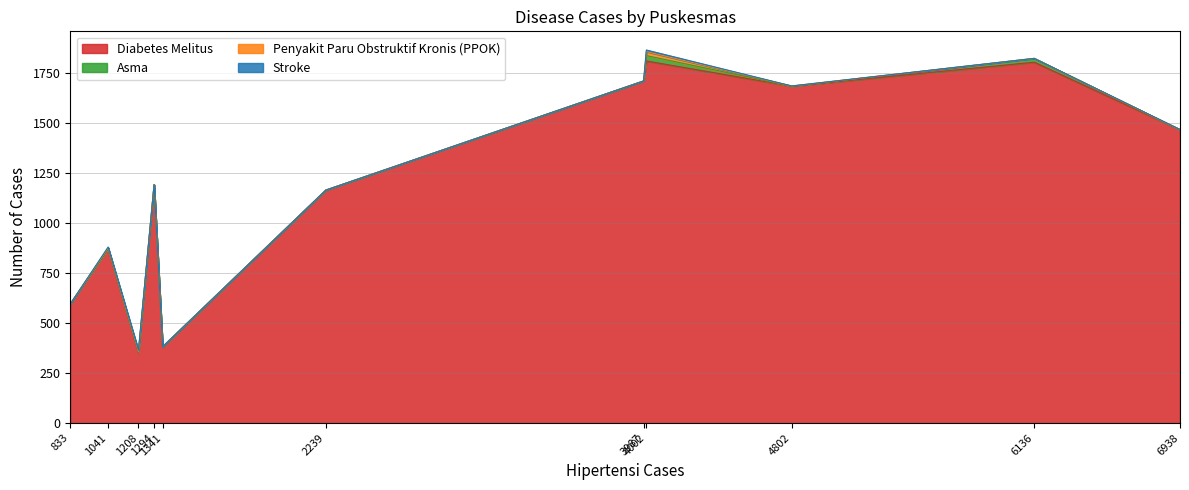

What is the highest value of the Diabetes Melitus series?

1812